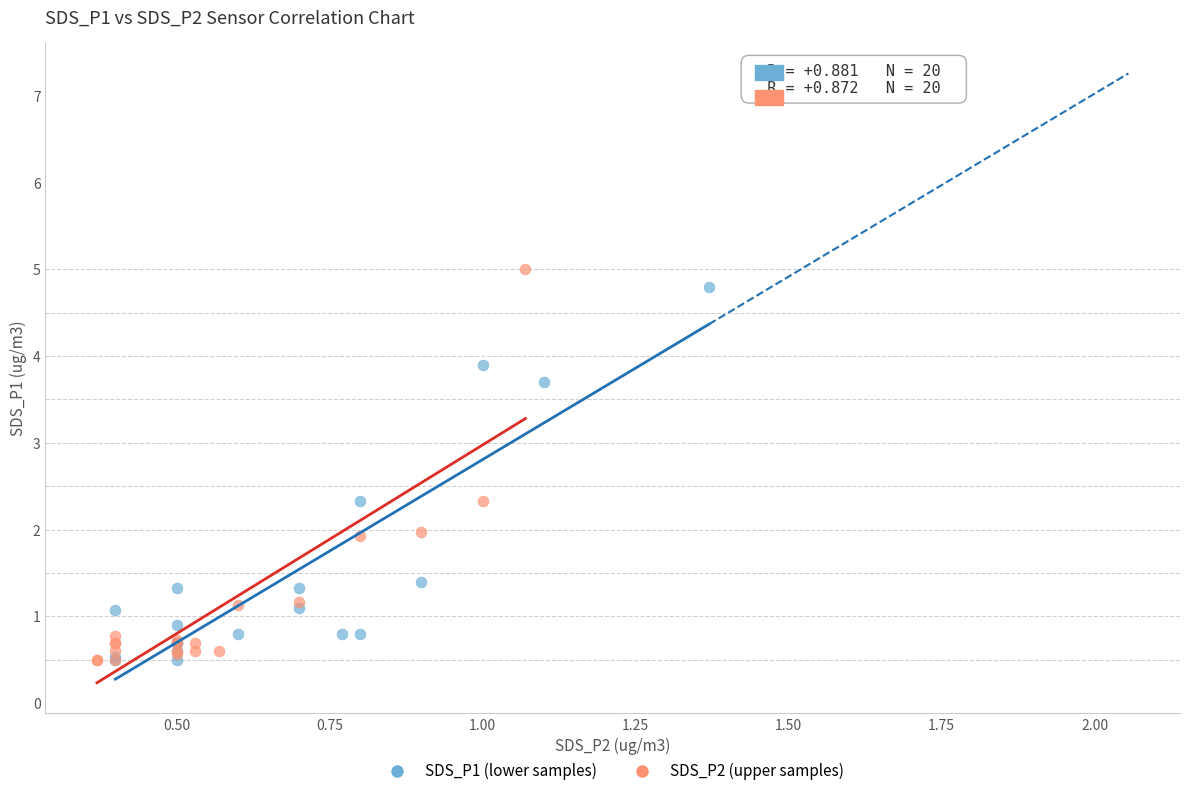

Which series has the widest spread of Y values?

SDS_P2 (upper samples)